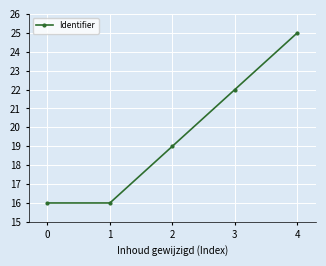

What is the value of the 2nd point from the left?

16